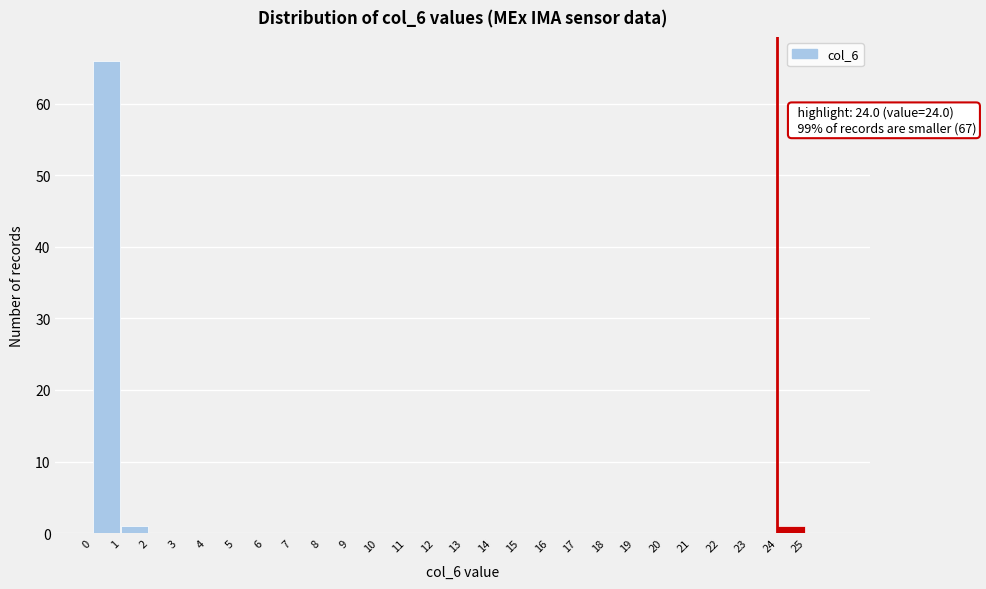

Over which range of the x-axis is the bar tallest?

0 to 1